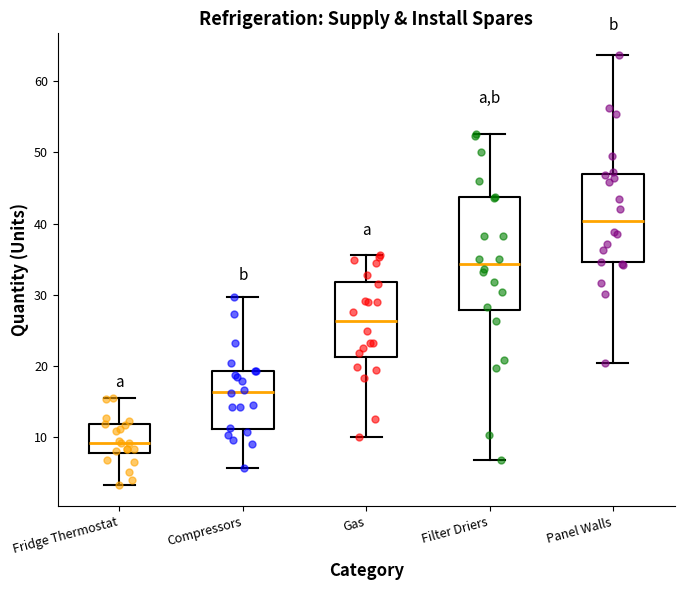

Reading left to right, read every box against the y-axis: the position of its median line, the range the box covers, and the ends of its whiskers. The values are not printed on the chart, so give them approximately, as read against the axis.

Fridge Thermostat: median 9, box 8 to 12, whiskers 3 to 16
Compressors: median 16, box 11 to 19, whiskers 6 to 30
Gas: median 26, box 21 to 32, whiskers 10 to 36
Filter Driers: median 34, box 28 to 44, whiskers 7 to 53
Panel Walls: median 40, box 35 to 47, whiskers 20 to 64